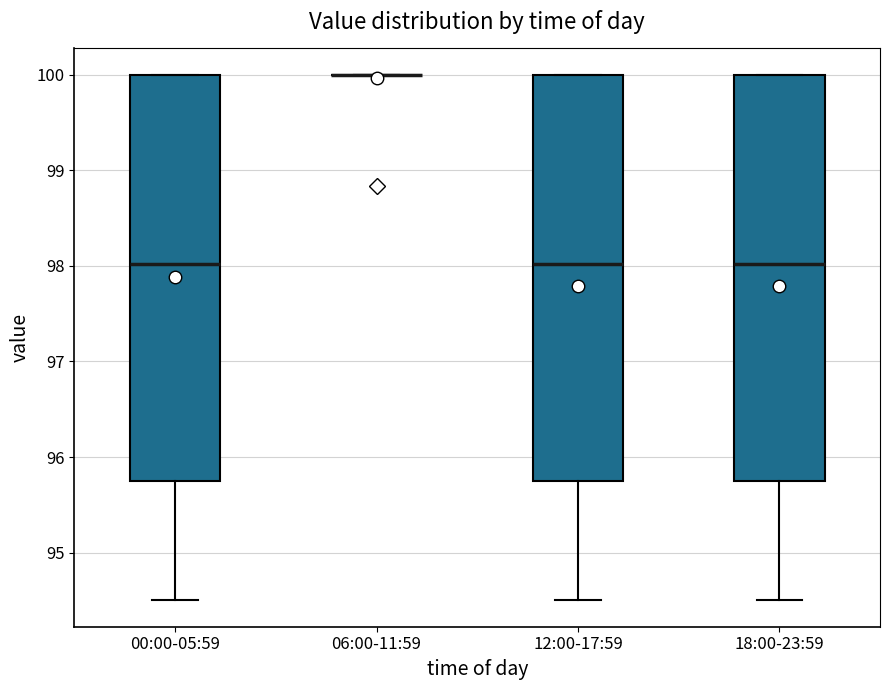

Reading left to right, transcribe this box plot: for each box, give where its median line is, the range the box spans, and where its two whiskers end, as read against the y-axis. The values are not printed on the chart, so give them approximately, as read against the axis.

00:00-05:59: median 98.0, box 95.7 to 100.0, whiskers 94.5 to 100.0
06:00-11:59: box collapsed to a line at 100.0, whiskers 100.0 to 100.0
12:00-17:59: median 98.0, box 95.7 to 100.0, whiskers 94.5 to 100.0
18:00-23:59: median 98.0, box 95.7 to 100.0, whiskers 94.5 to 100.0